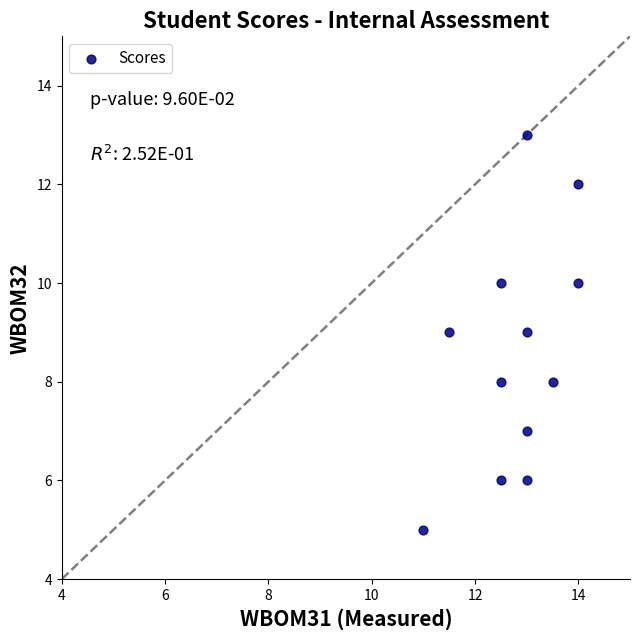

What is the range of Y values (max minus min)?

8